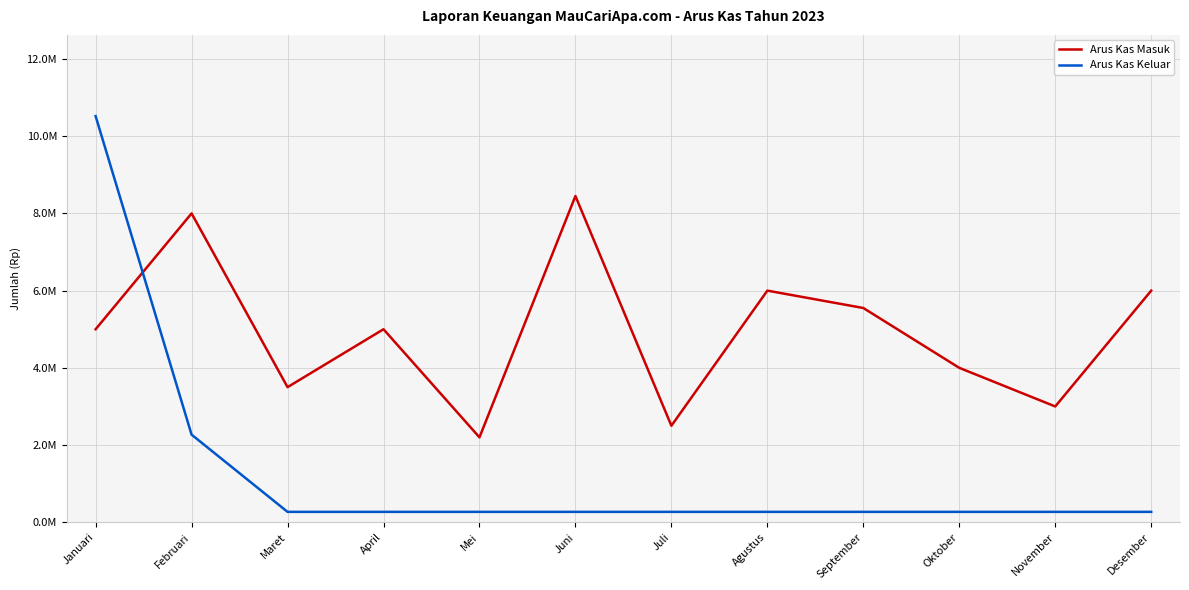

After their last crossing, which series has the higher values: Arus Kas Masuk or Arus Kas Keluar?

Arus Kas Masuk